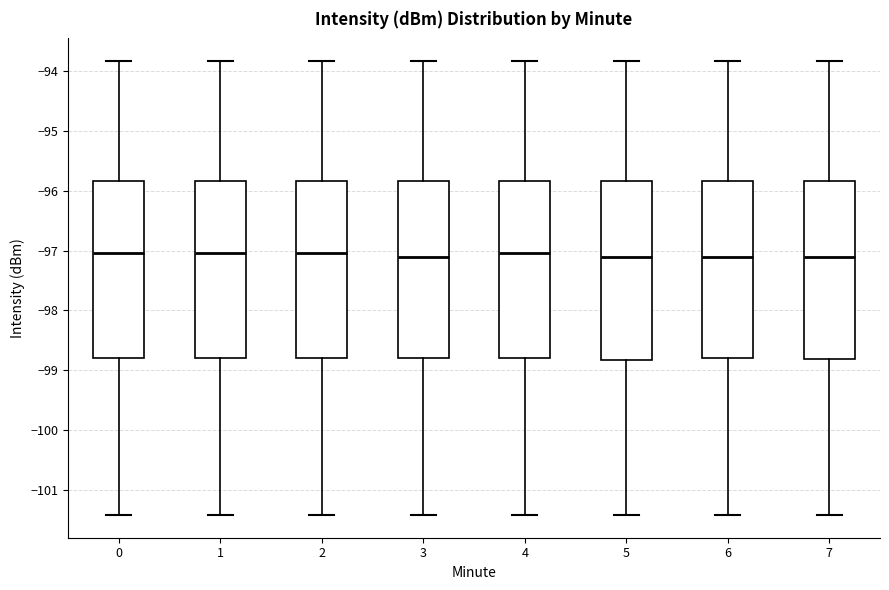

Reading left to right, read every box against the y-axis: the position of its median line, the range the box covers, and the ends of its whiskers. The values are not printed on the chart, so give them approximately, as read against the axis.

0: median -97.0, box -98.8 to -95.8, whiskers -101.4 to -93.8
1: median -97.0, box -98.8 to -95.8, whiskers -101.4 to -93.8
2: median -97.0, box -98.8 to -95.8, whiskers -101.4 to -93.8
3: median -97.1, box -98.8 to -95.8, whiskers -101.4 to -93.8
4: median -97.0, box -98.8 to -95.8, whiskers -101.4 to -93.8
5: median -97.1, box -98.8 to -95.8, whiskers -101.4 to -93.8
6: median -97.1, box -98.8 to -95.8, whiskers -101.4 to -93.8
7: median -97.1, box -98.8 to -95.8, whiskers -101.4 to -93.8